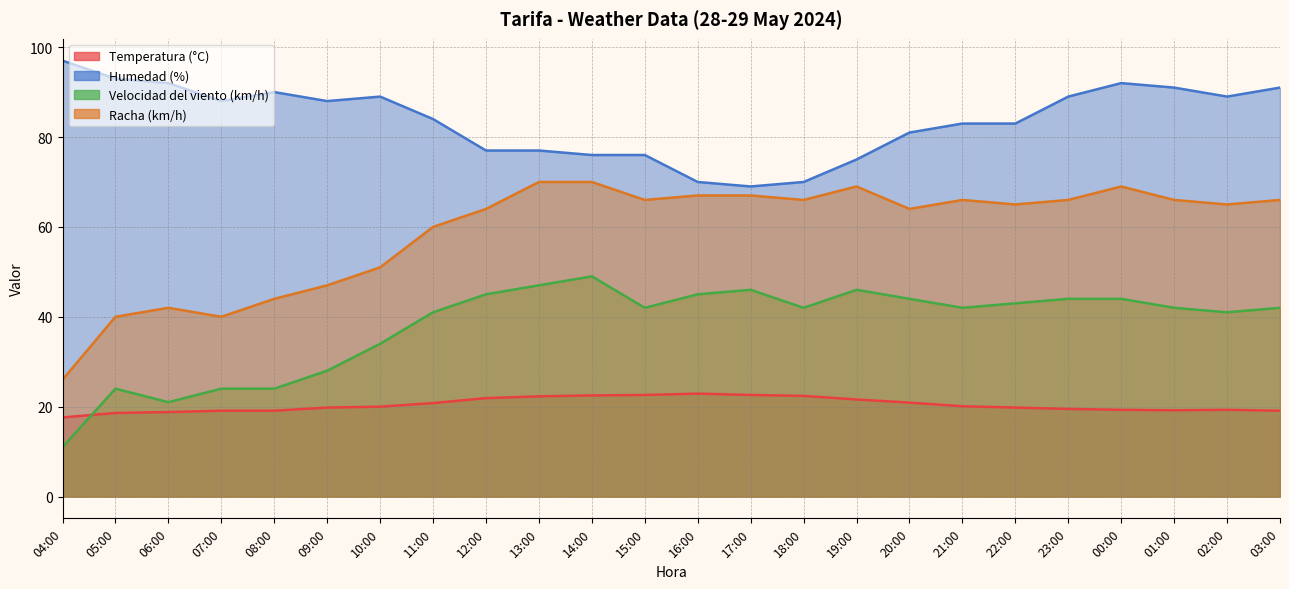

True or false: Temperatura (°C) and Racha (km/h) cross at least once.

False